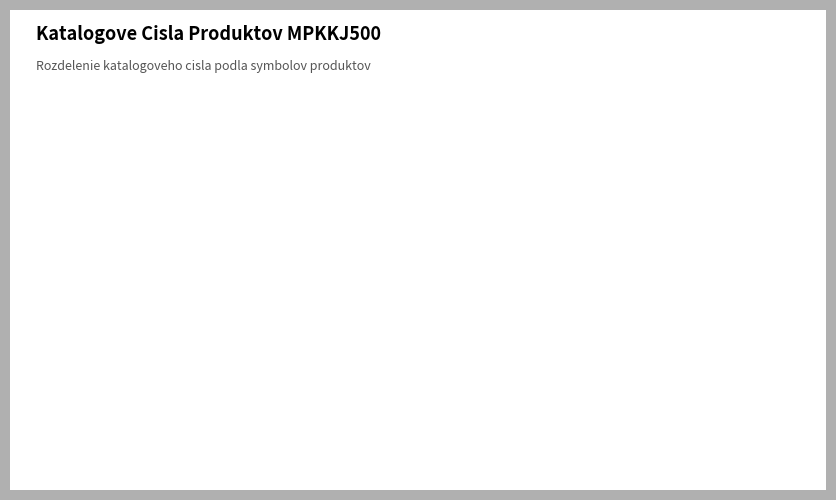

Is there a majority slice in this chart?

No